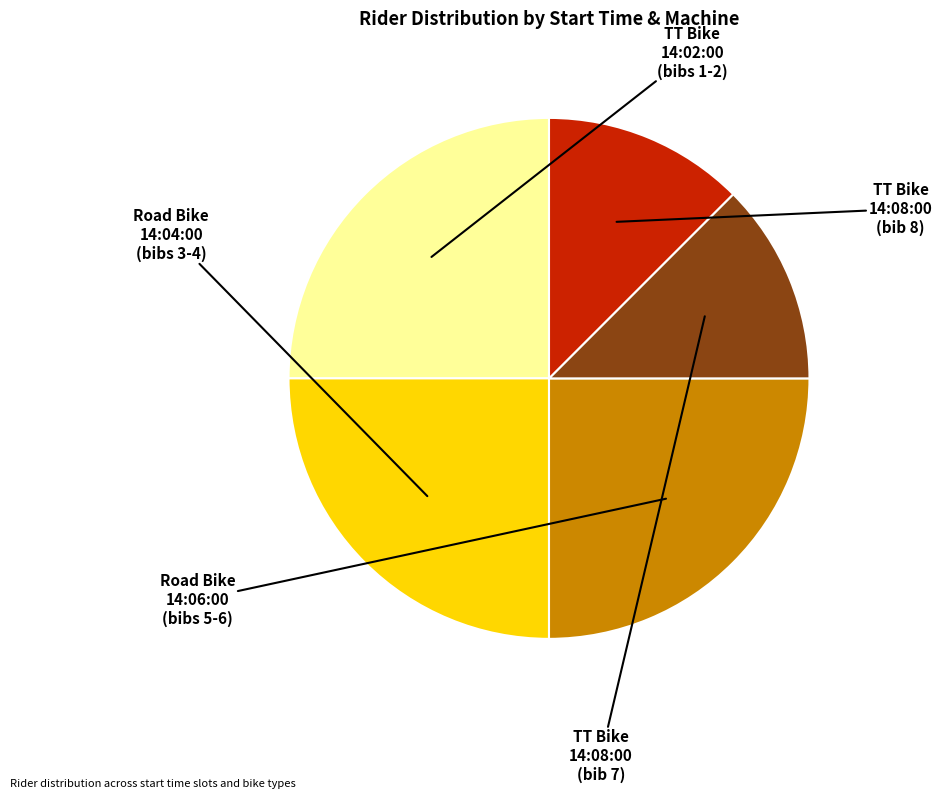

Is there any slice that represents more than half of the pie?

No